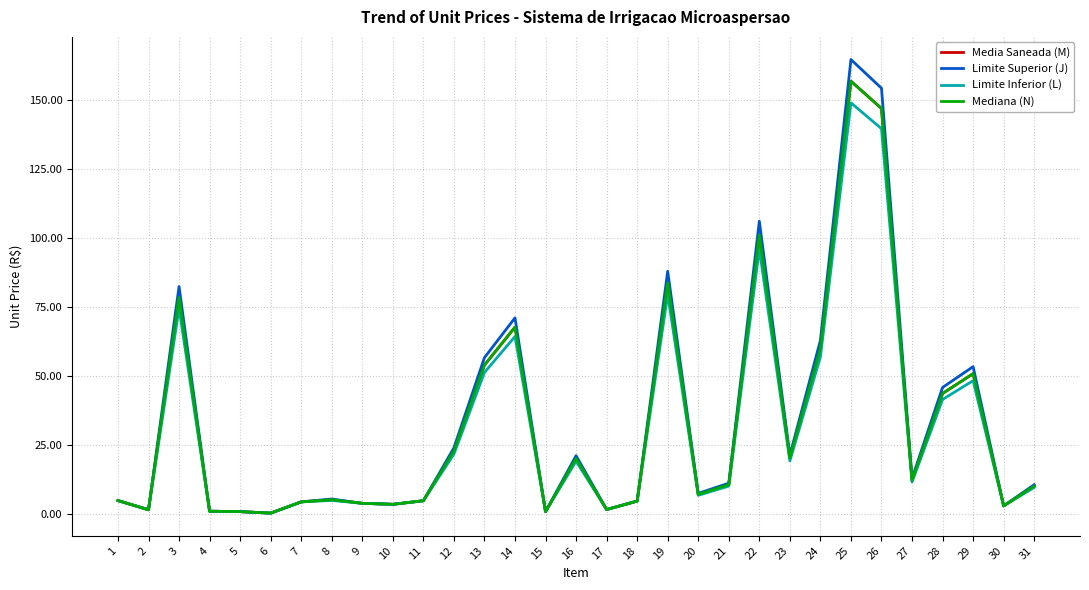

What is the total value across all series at 19?

334.4